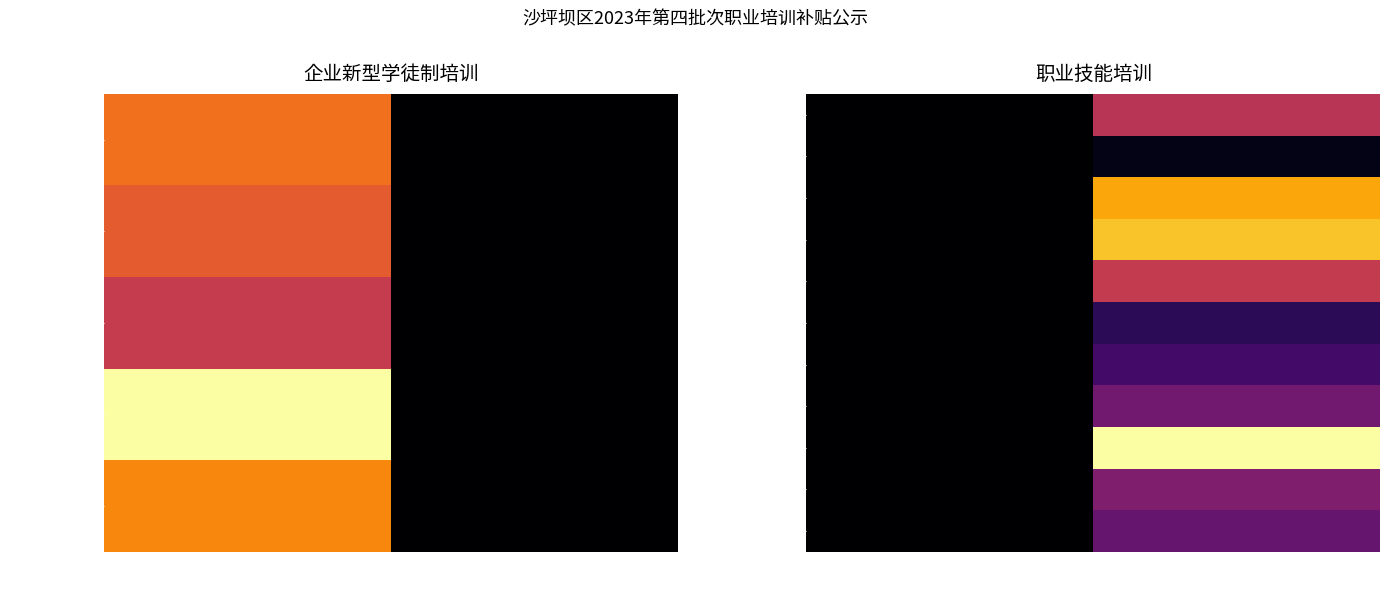

Reading right to left, extract all data points from this chart.

重庆弘一职校(西式面点): 职业技能培训=72072	企业新型学徒制培训=0
重庆嘉禾职校(茶艺): 职业技能培训=6132	企业新型学徒制培训=0
重庆嘉禾职校(全媒体): 职业技能培训=117000	企业新型学徒制培训=0
重庆嘉禾职校(中式面点): 职业技能培训=125840	企业新型学徒制培训=0
重庆嘉禾职校(中式烹调): 职业技能培训=76440	企业新型学徒制培训=0
重庆嘉禾职校(重庆小面): 职业技能培训=21775	企业新型学徒制培训=0
重庆军创职校: 职业技能培训=30000	企业新型学徒制培训=0
重庆来高职校: 职业技能培训=46080	企业新型学徒制培训=0
重庆启蒙职校(美容): 职业技能培训=146064	企业新型学徒制培训=0
重庆足下软件: 职业技能培训=51000	企业新型学徒制培训=0
重庆足下(全媒体): 职业技能培训=42000	企业新型学徒制培训=0